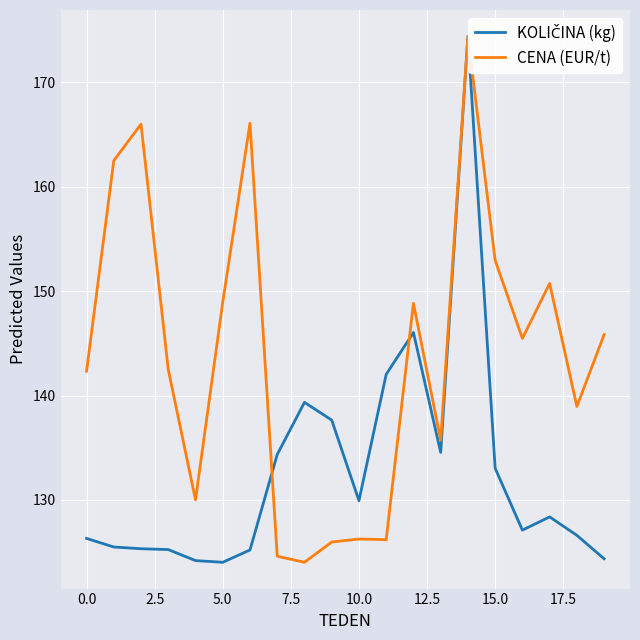

Rank the series by their average value, from highest to lowest.

CENA (EUR/t), KOLIČINA (kg)